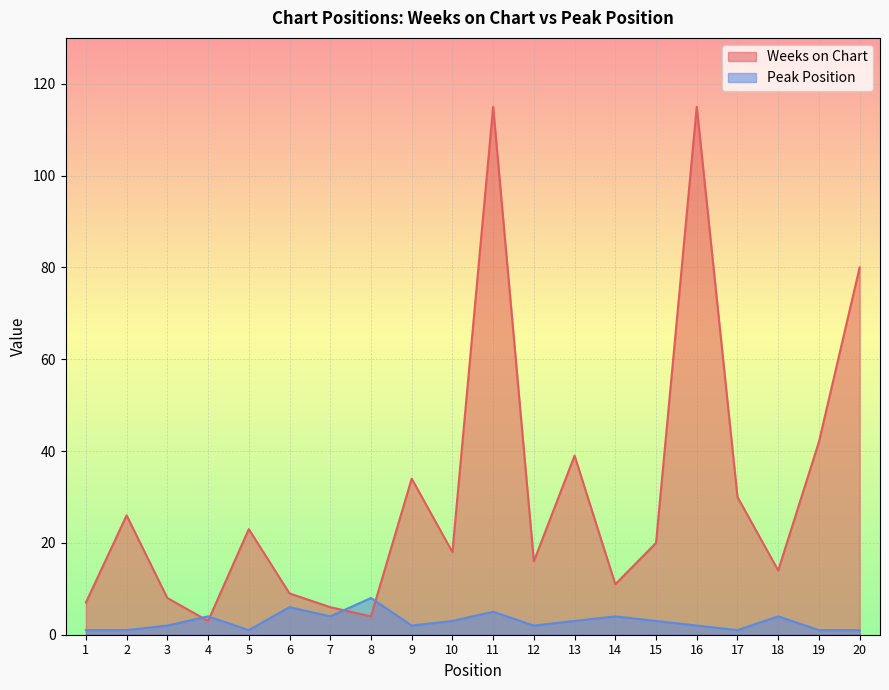

Count the number of data series in this chart.

2